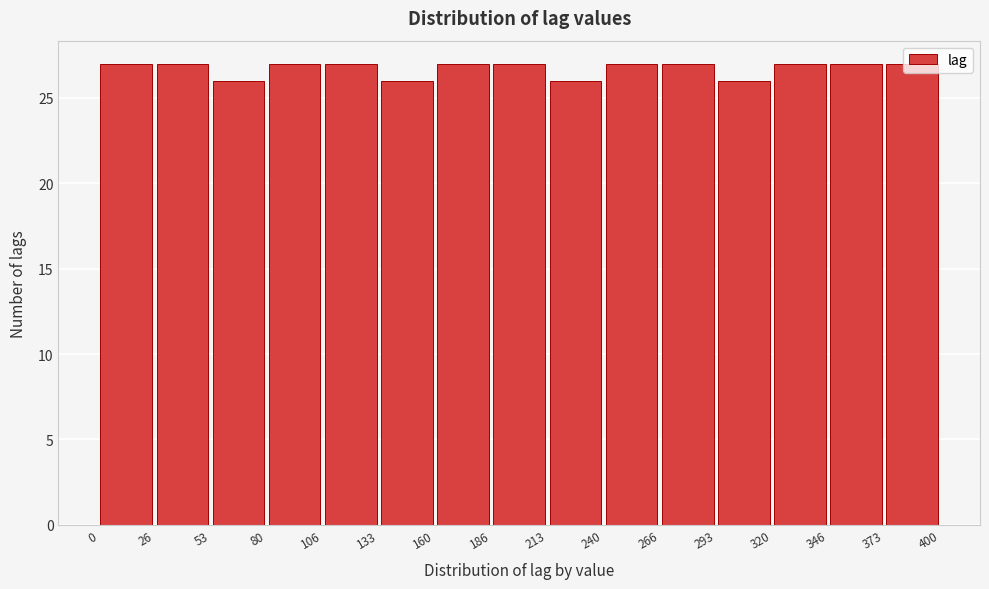

How tall is the bar that spans 0 to 26 on the x-axis? The values are not printed on the chart, so give them approximately, as read against the axis.

27